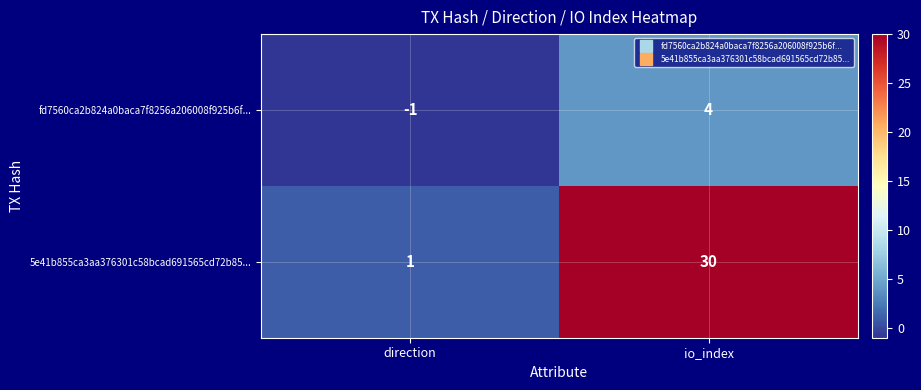

At which category is the sum across all series the highest?

io_index